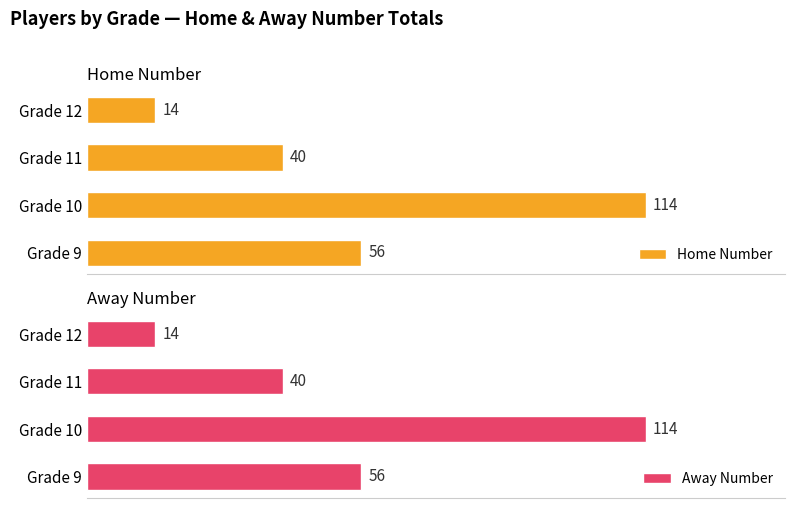

At which label is Away Number closest to 64?

Grade 9